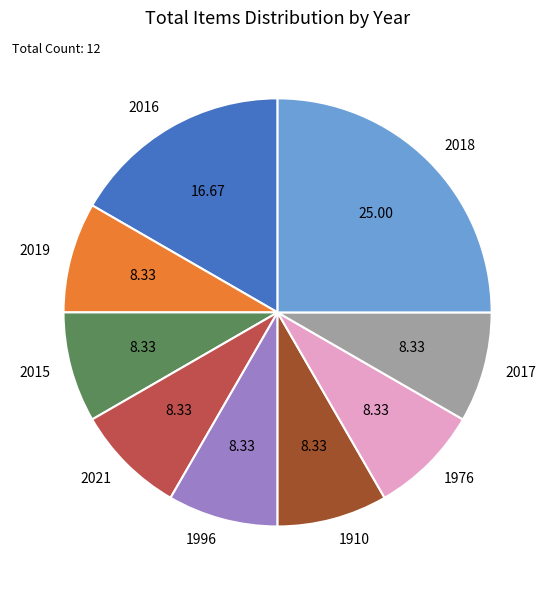

Do 2017 and 2016 together represent more than half of the pie?

No